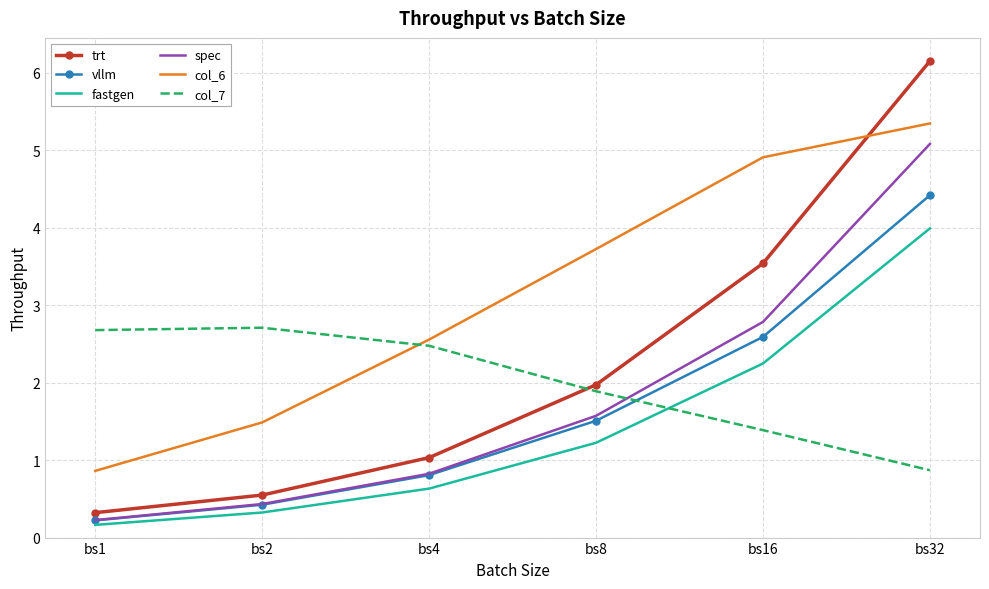

List the series in order of their peak value, lowest first.

col_7, fastgen, vllm, spec, col_6, trt